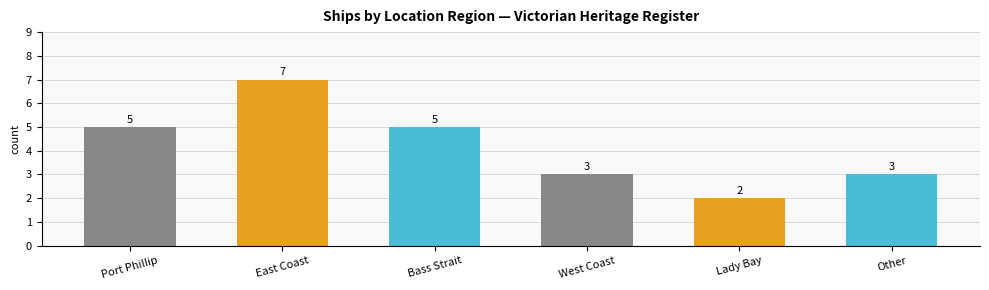

Approximately how many times larger is the value at West Coast compared to Other?

1.0